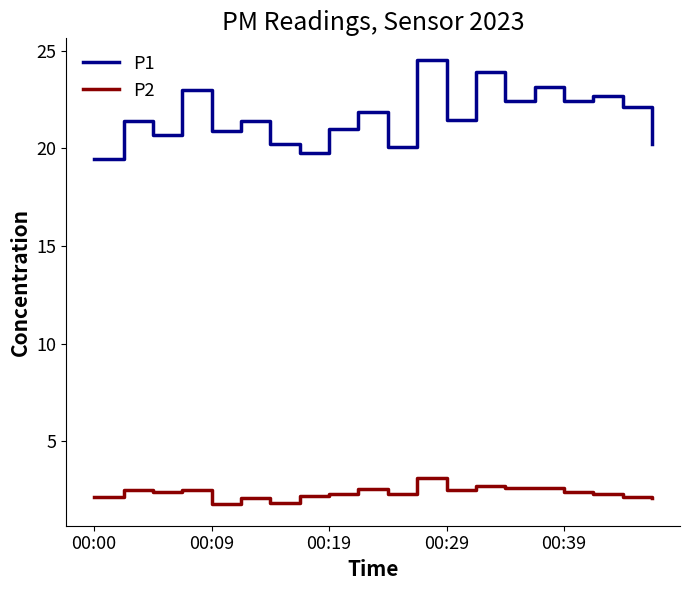

What is the difference between the maximum and minimum values in the P2 series?

1.3